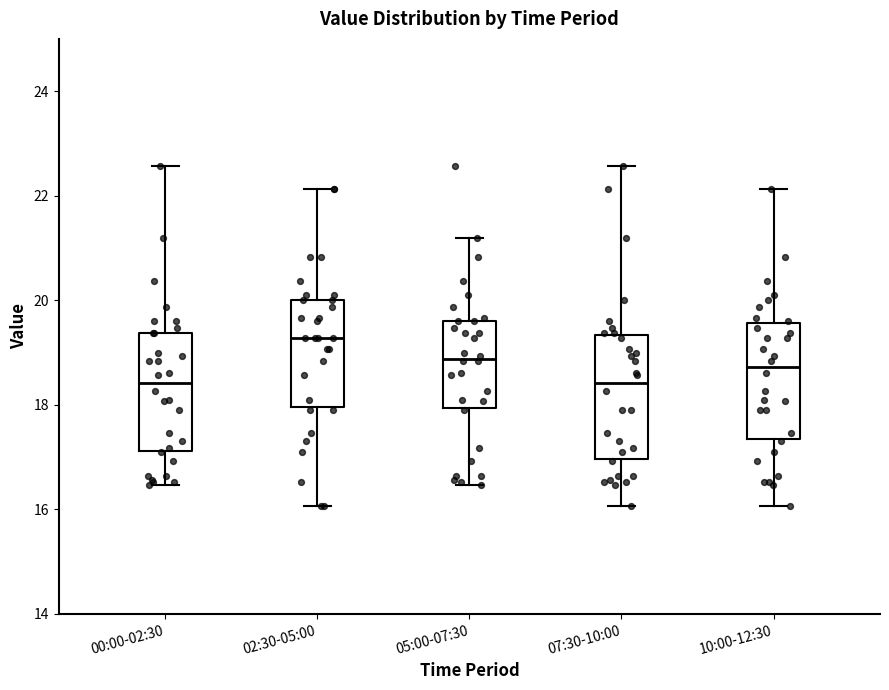

Which box has the highest median line?

02:30-05:00